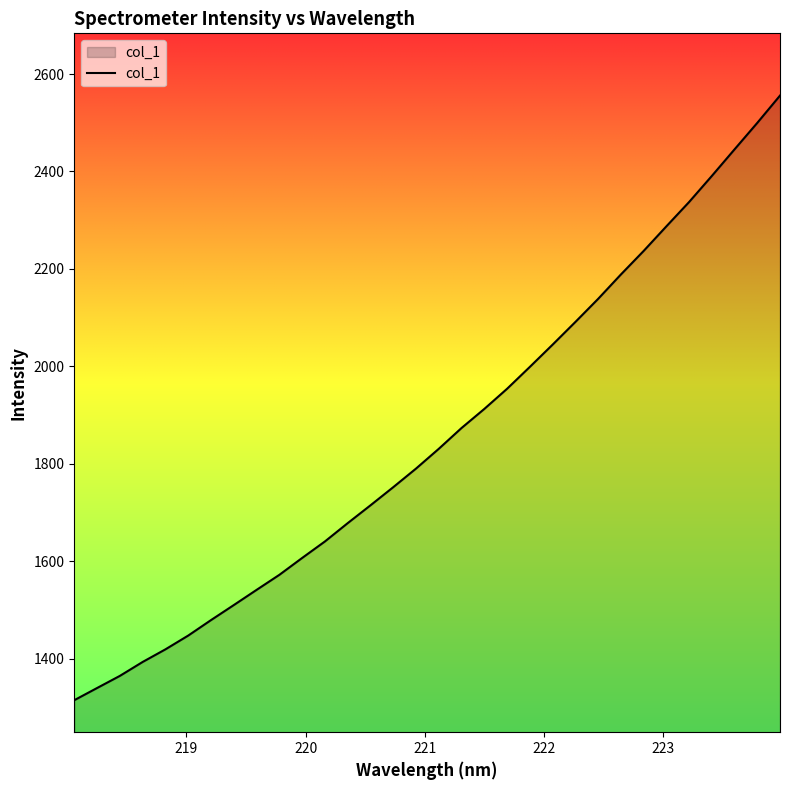

What is the smallest value displayed?

1314.5